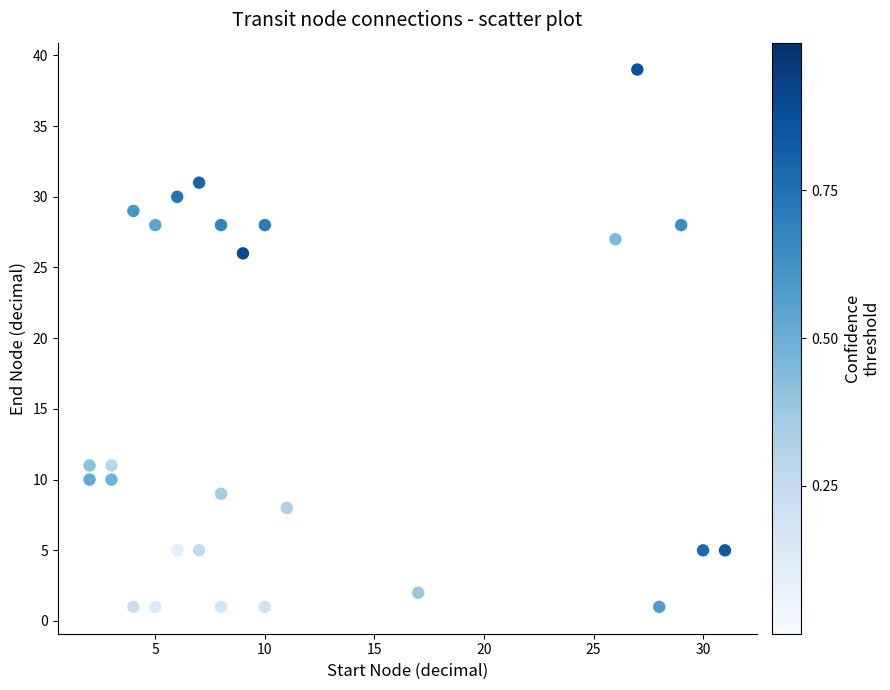

What Y value in the scatter plot is closest to 20?

26